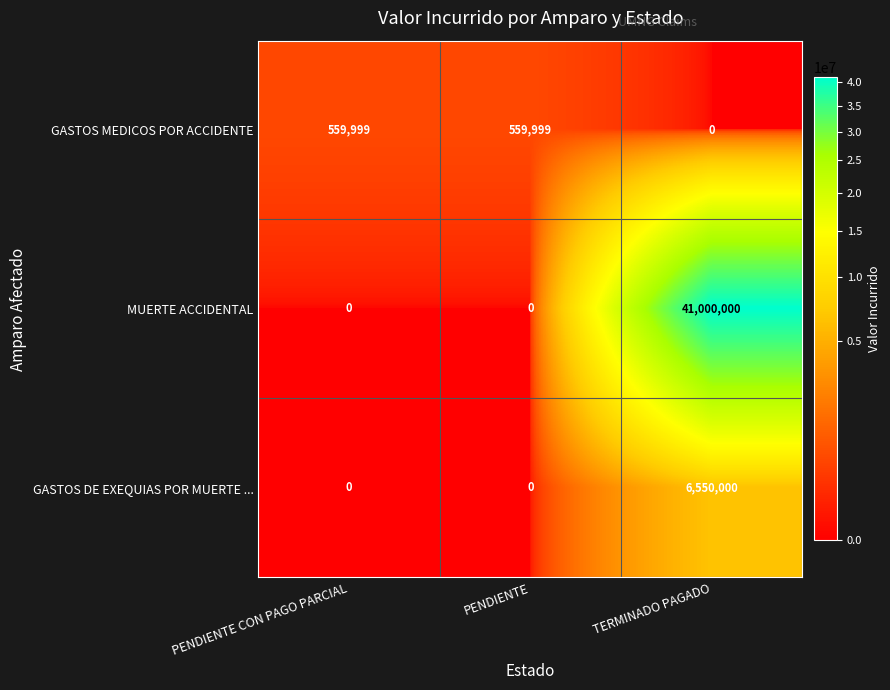

At which category is the sum across all series the highest?

TERMINADO PAGADO